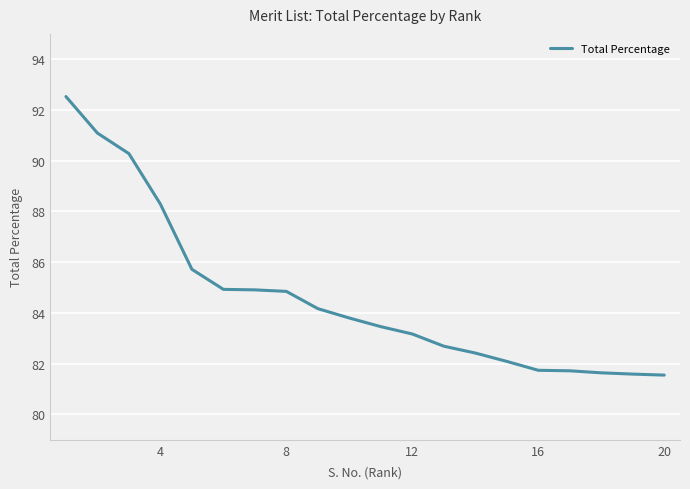

How many values are below 83?

8